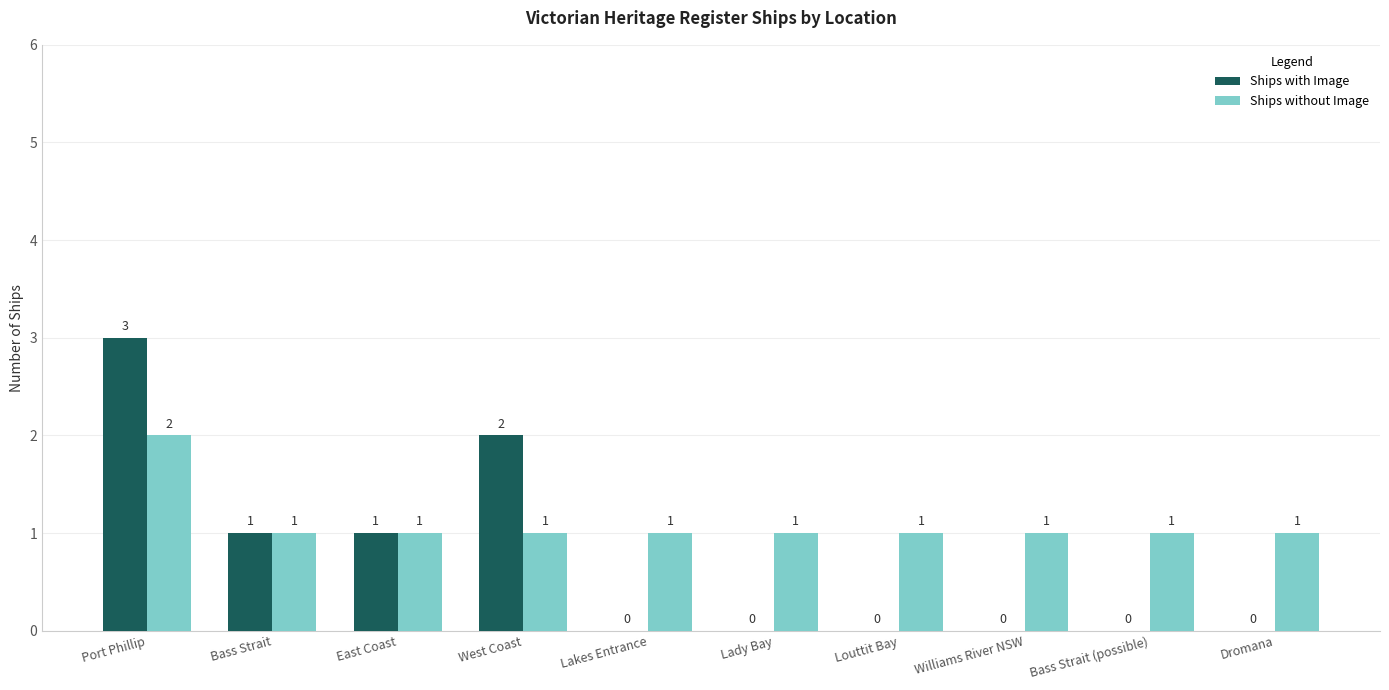

How many positive values does the Ships with Image series have?

4